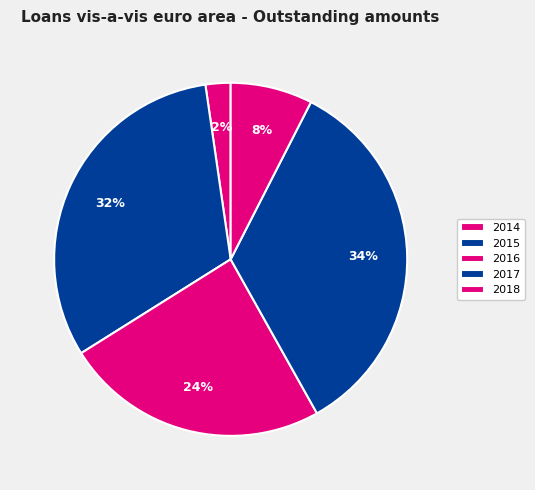

Rank the categories by value from lowest to highest.

2014, 2018, 2016, 2015, 2017